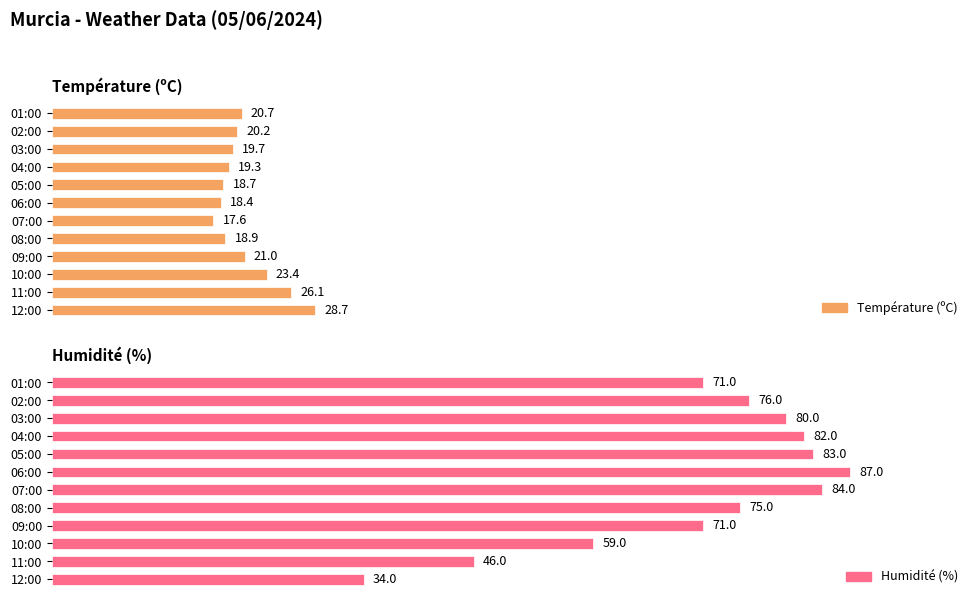

List the series in order of their peak value, lowest first.

Température (ºC), Humidité (%)